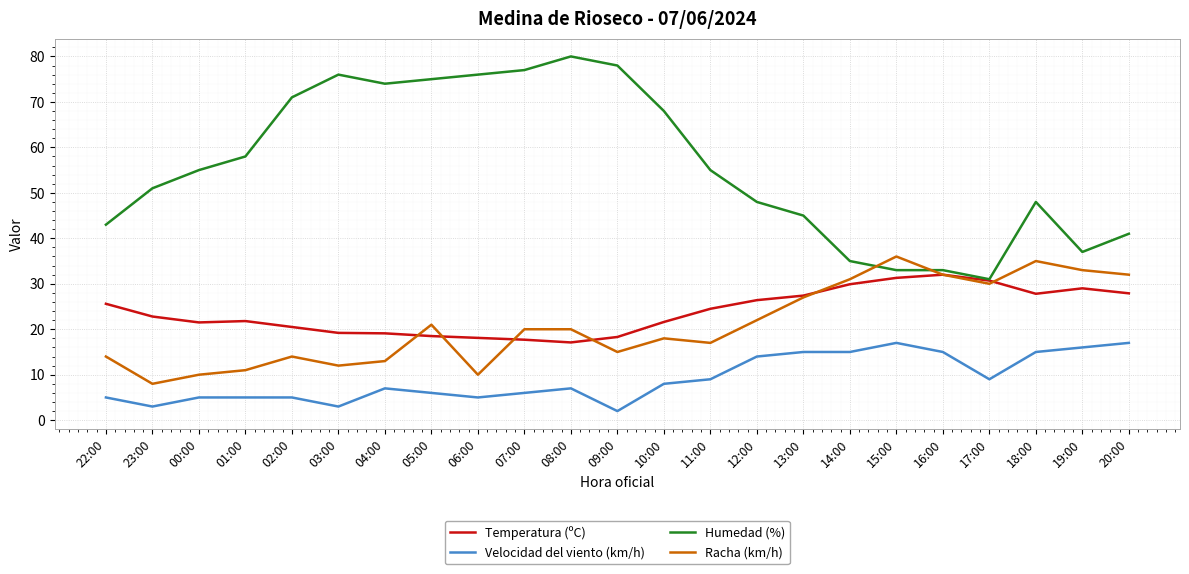

At which label does Humedad (%) reach its minimum?

17:00